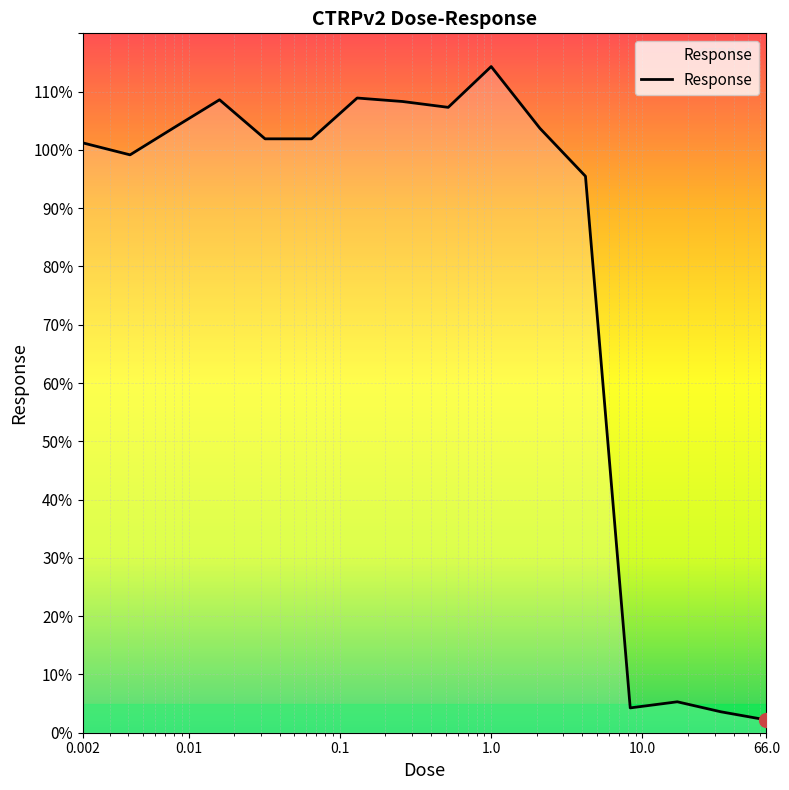

What is the smallest value displayed?

2.2